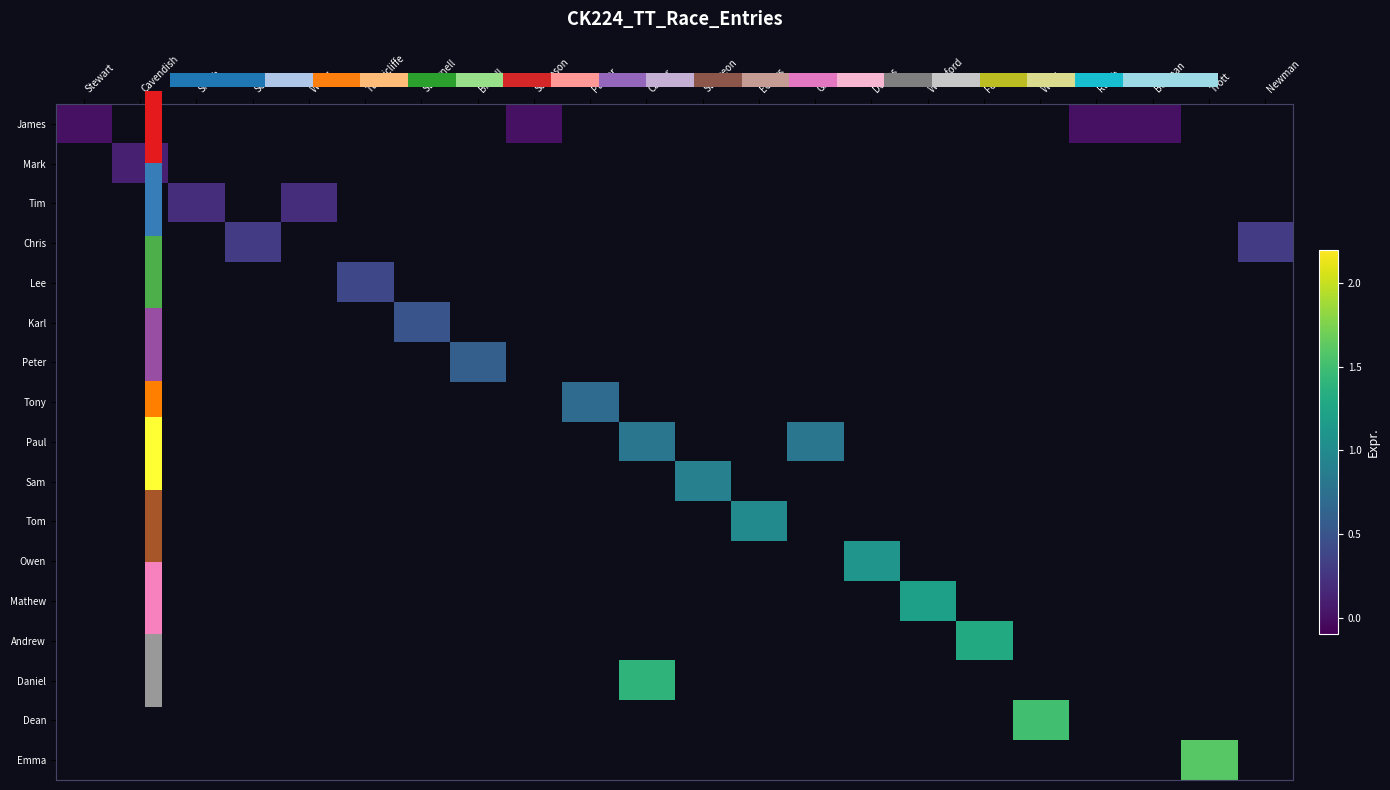

At which category does the chart reach its minimum across all series?

Cavendish